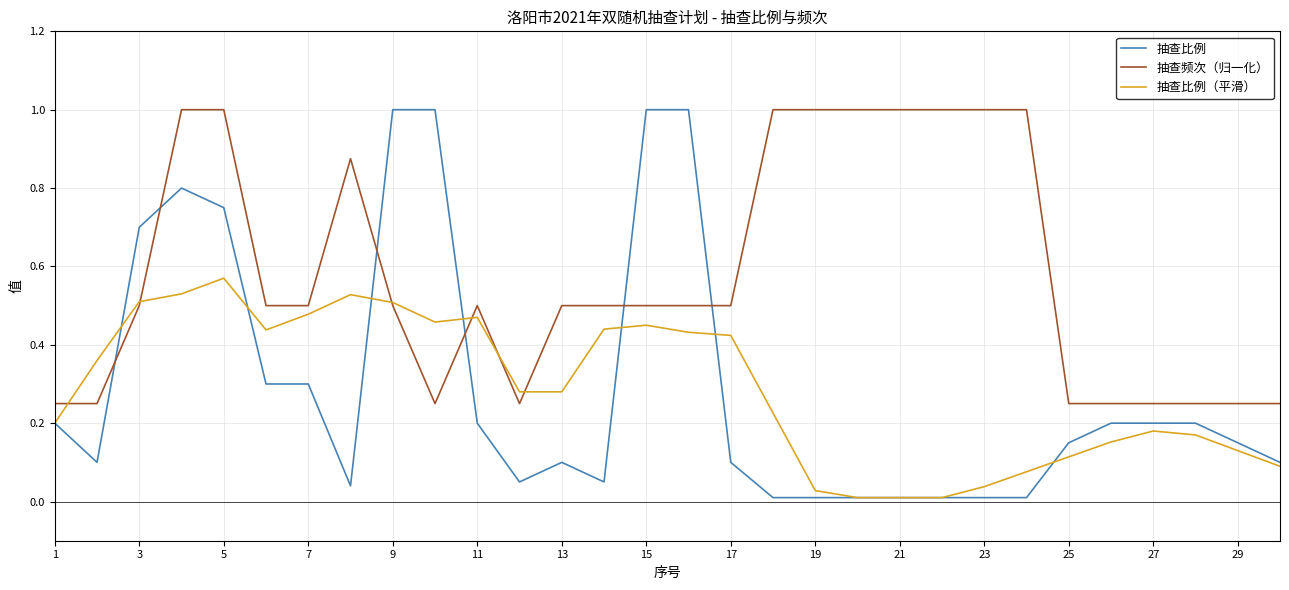

Is this an area chart (filled region under the line)?

No